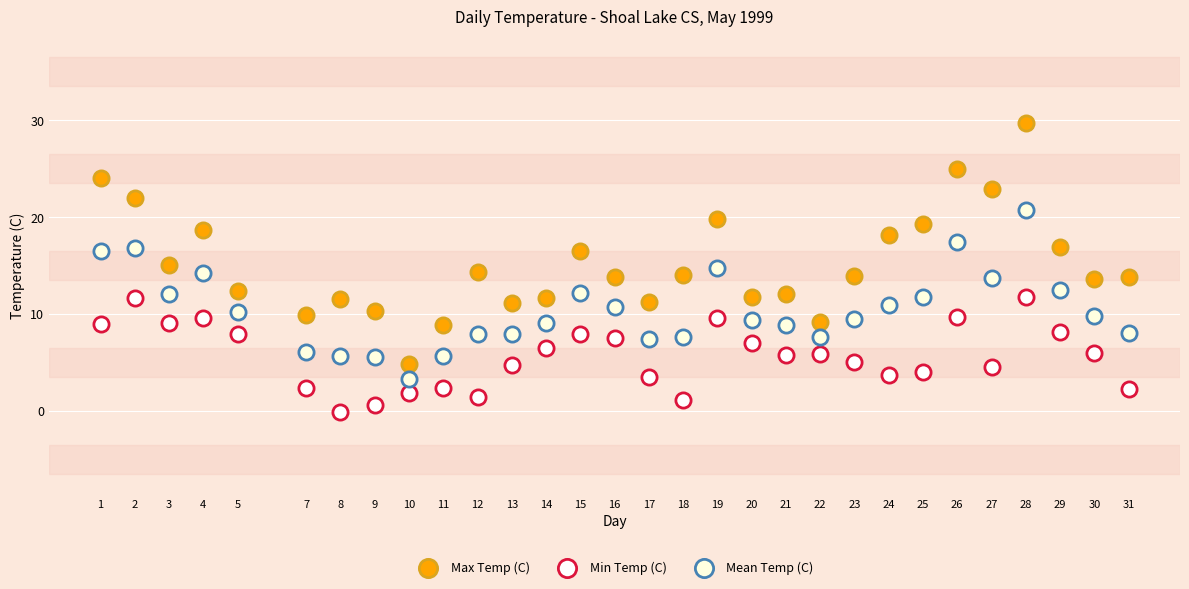

Which series has the largest Y range (max minus min)?

Max Temp (C)